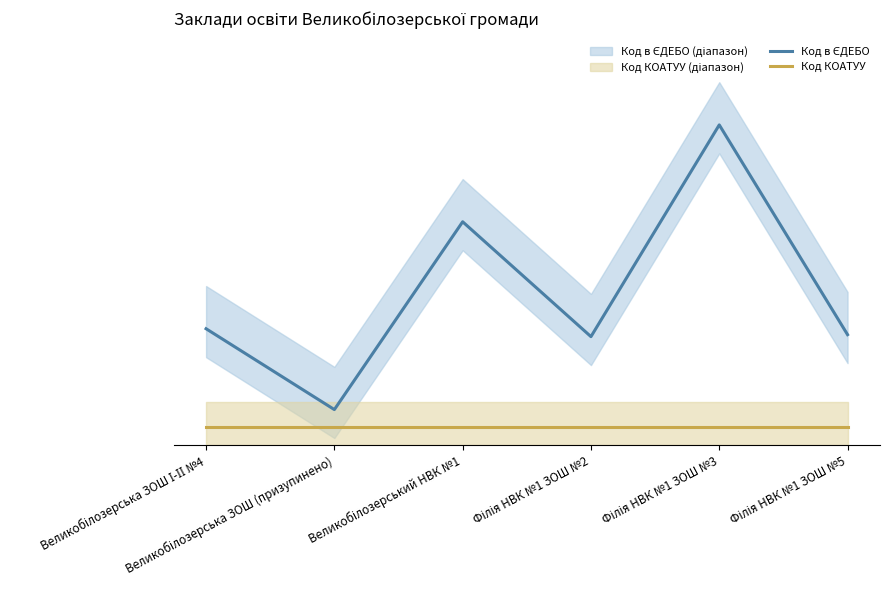

Between Великобілозерська ЗОШ І-ІІ №4 and Філія НВК №1 ЗОШ №3, which series saw the biggest shift?

Код в ЄДЕБО